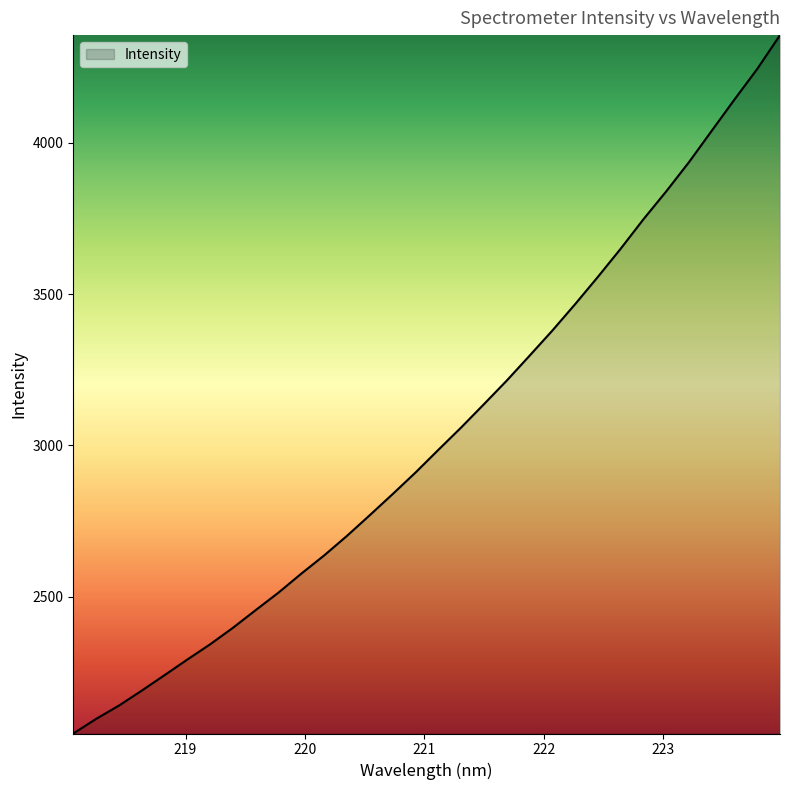

What is the greatest value displayed?

4355.1